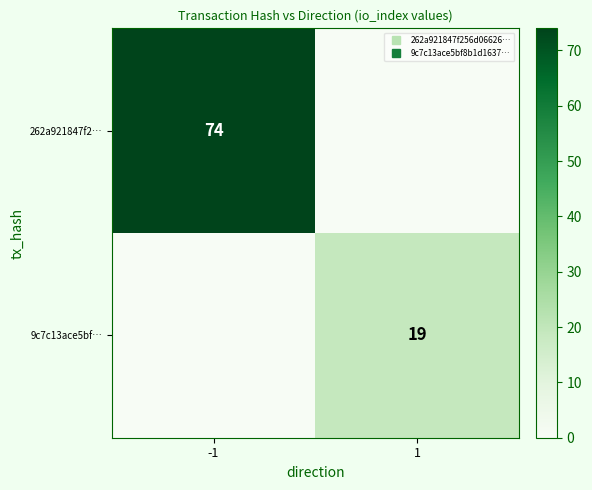

Between 1 and -1, which is larger?

-1